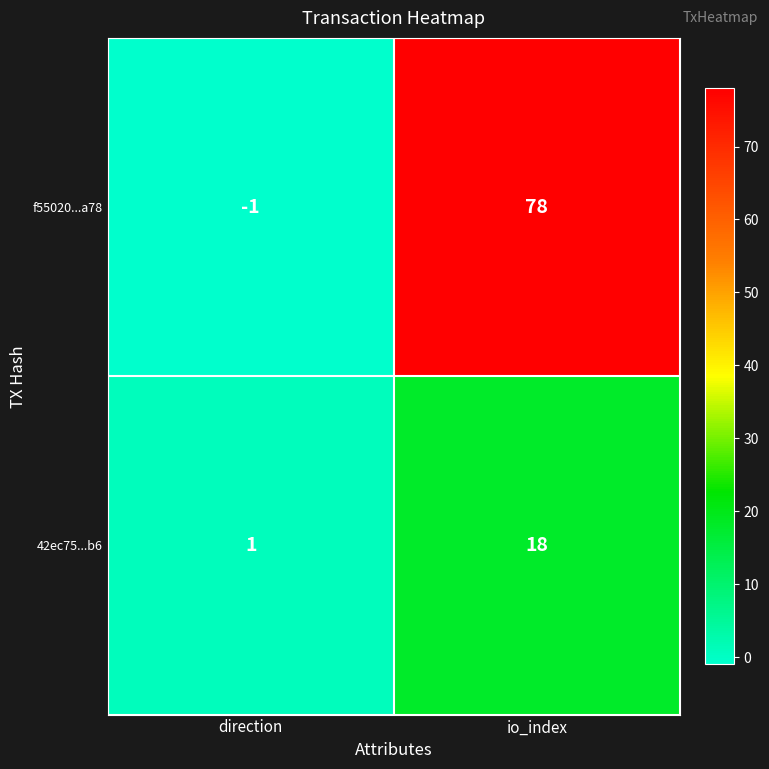

Rank the series by their maximum value, from lowest to highest.

42ec75...b6, f55020...a78